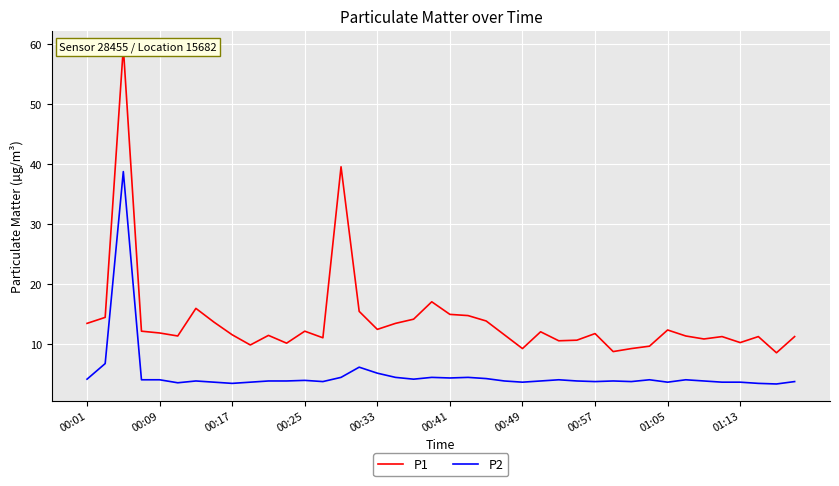

What is the difference between the maximum and minimum values in the P2 series?

35.4